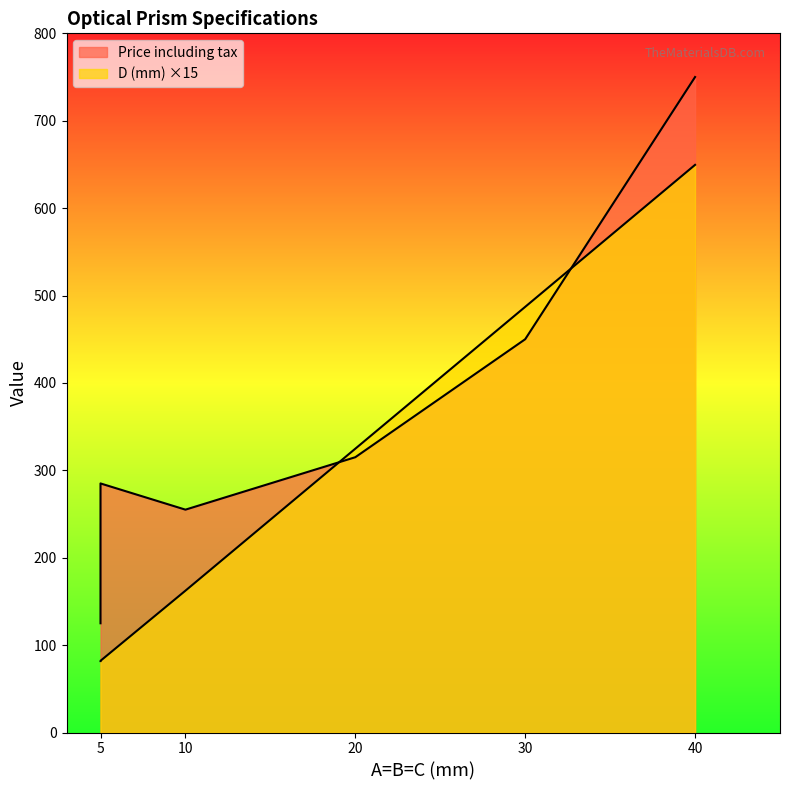

What are all the series names shown in the legend?

Price including tax, D (mm)